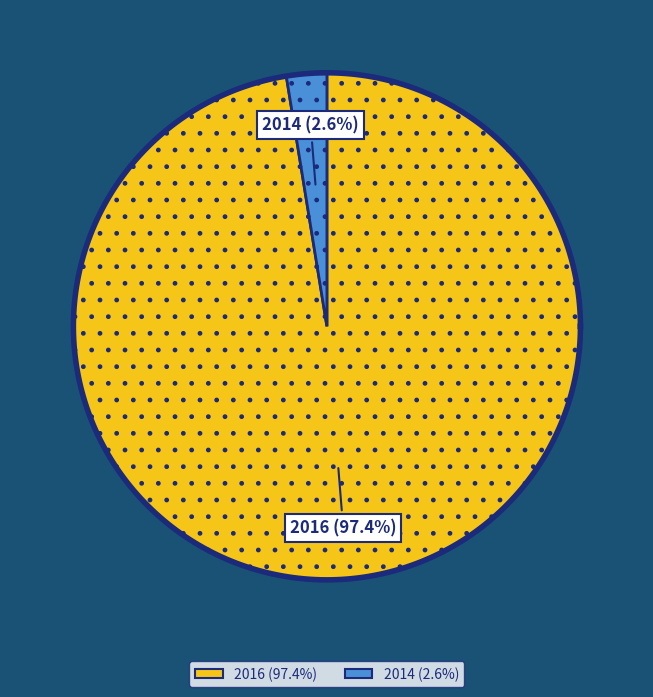

To the nearest percent, what percentage of the pie is 2014?

3%